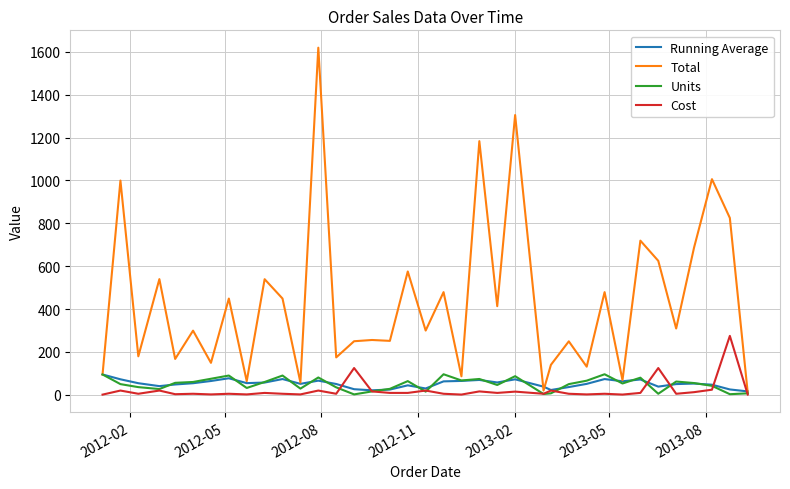

Which series has the widest spread of values?

Total